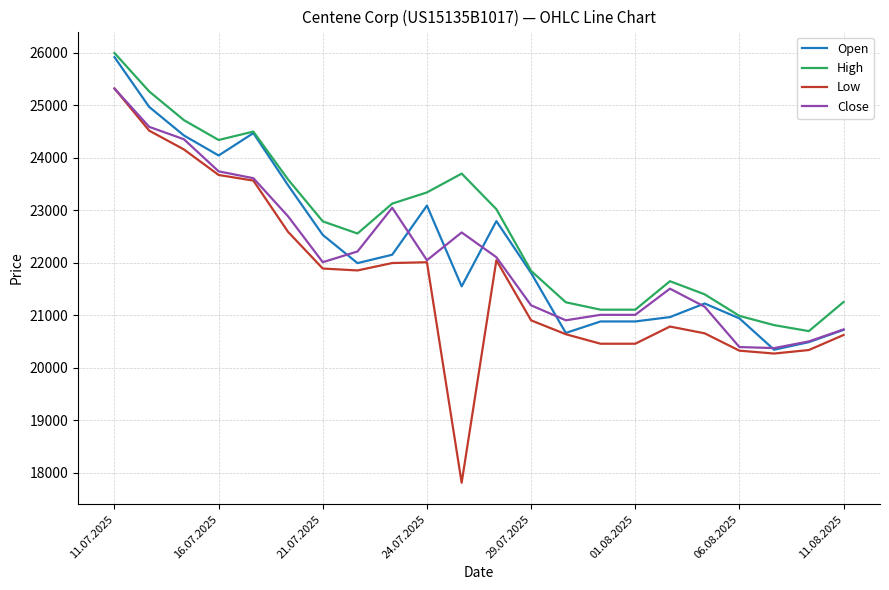

True or false: Open has more than 2 interior local peaks.

True